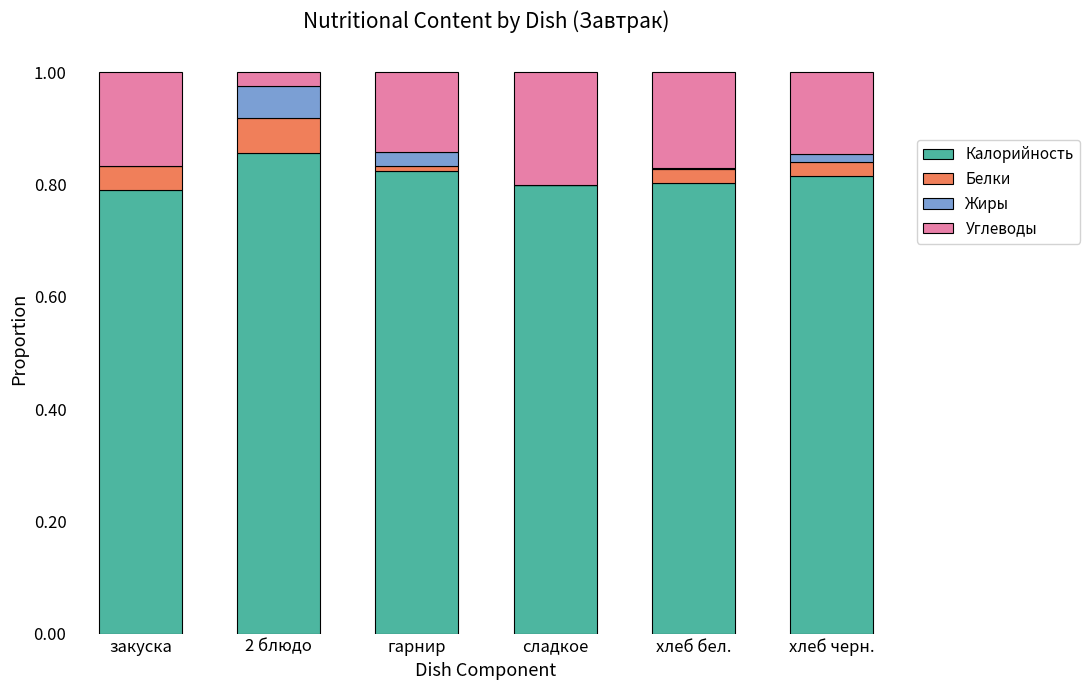

Which category has the highest value in the Калорийность series?

2 блюдо